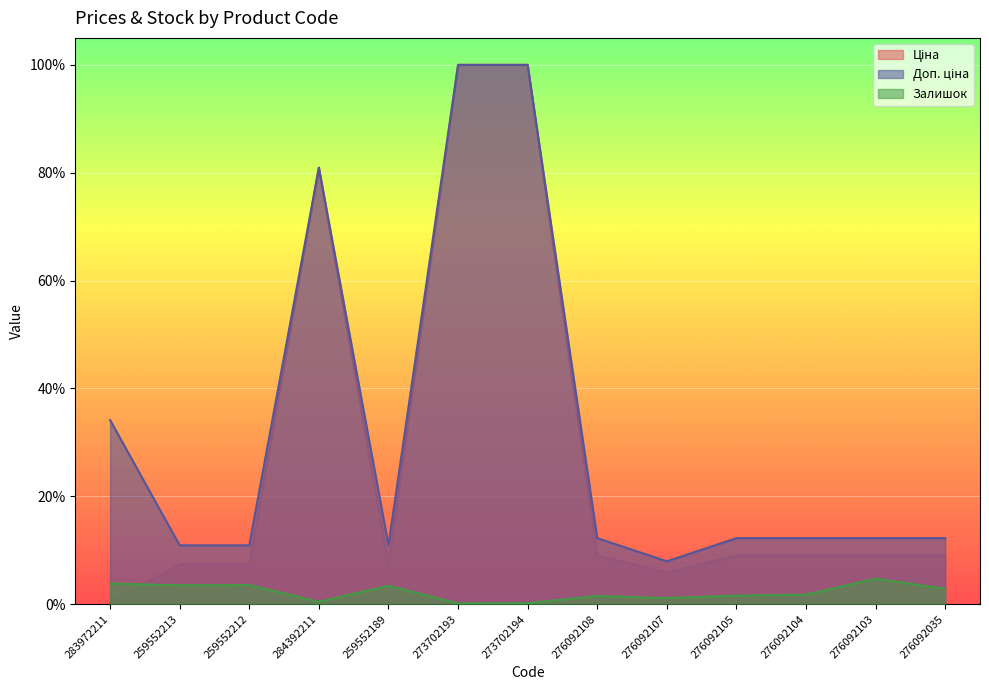

True or false: Залишок and Доп. ціна cross at least once.

False